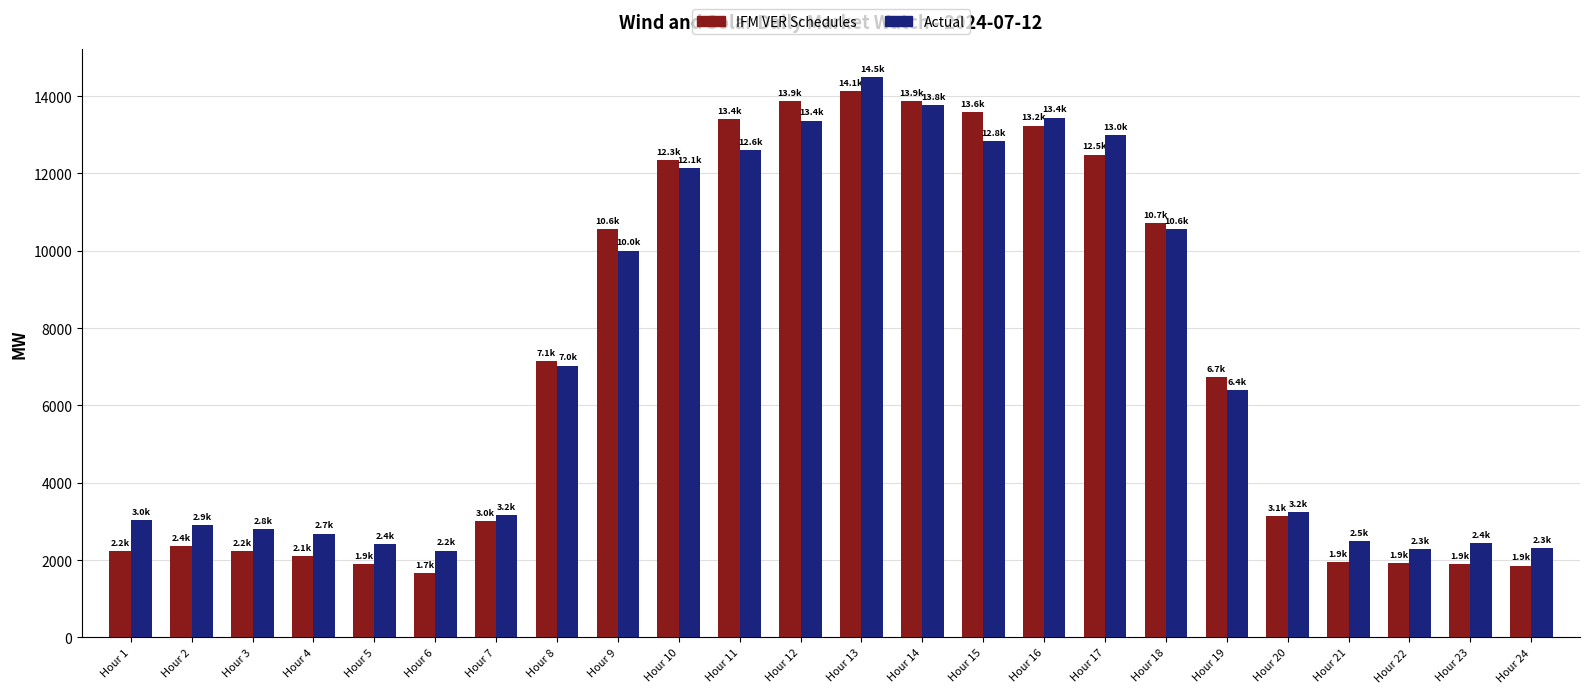

At which category is the sum across all series the highest?

Hour 13